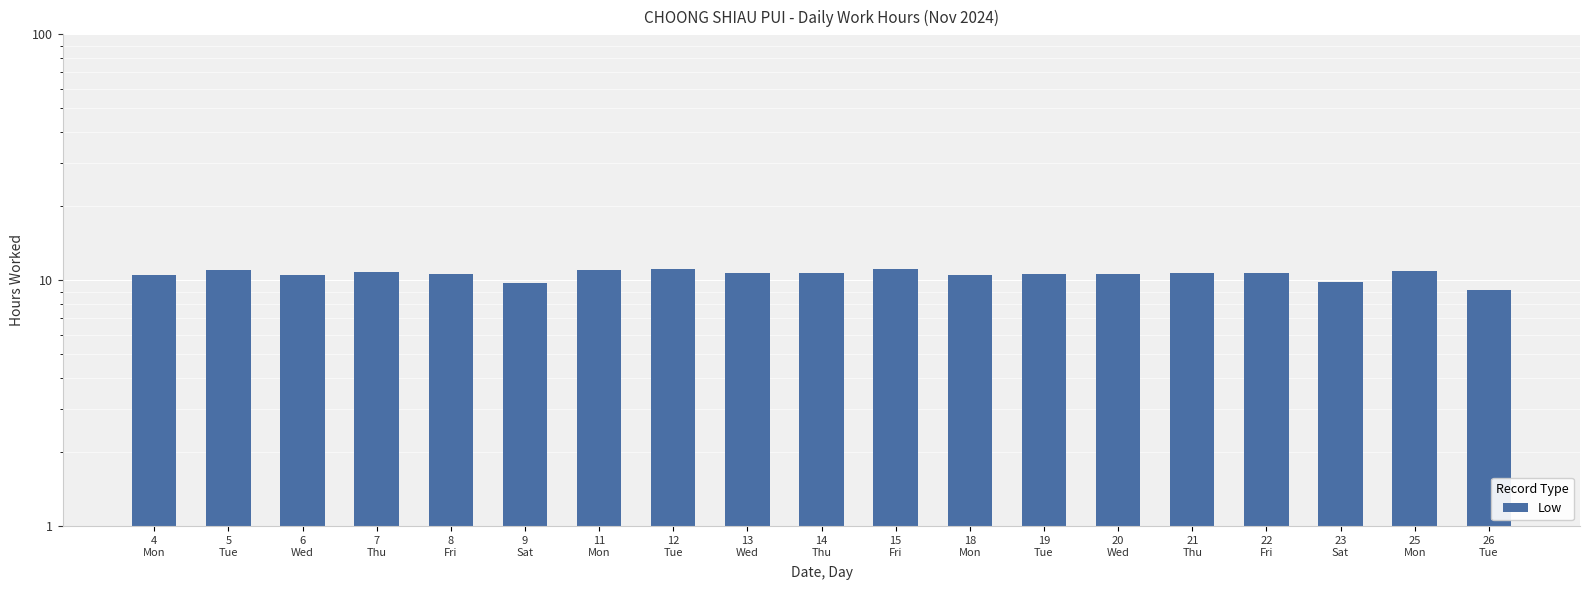

Is it true that the value at 5
Tue is 15.7?

False